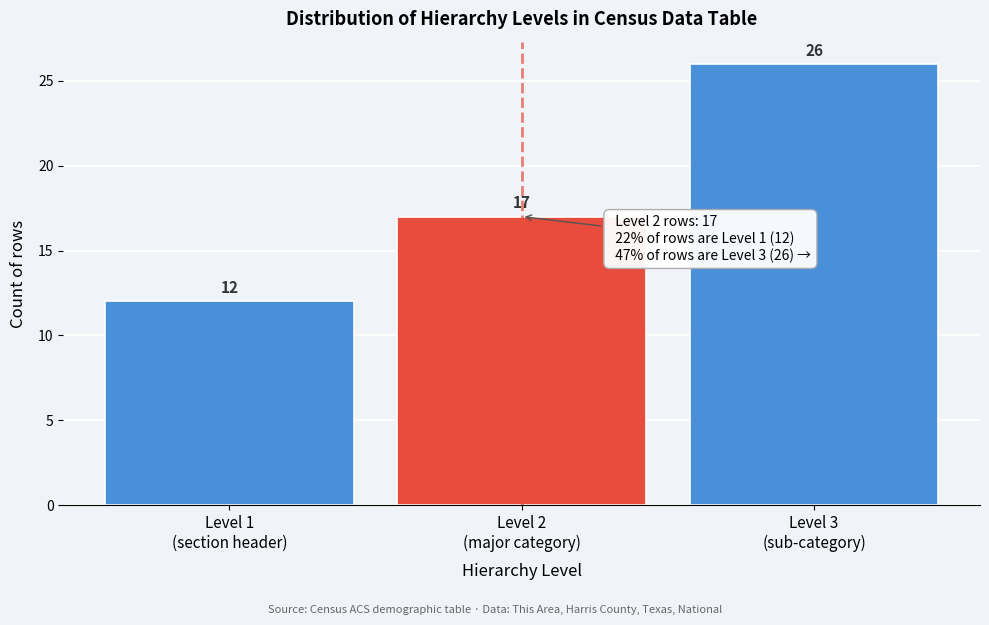

Reading left to right, what are all the values shown in this chart?

12	17	26